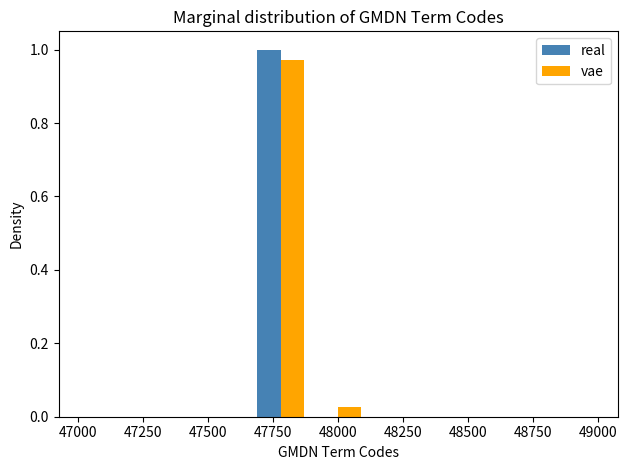

What is the height of the real bar covering 47650 to 47900 on the x-axis? Neither the bar edges nor the heights are printed on the chart, so give them approximately, as read against the axes.

1.00